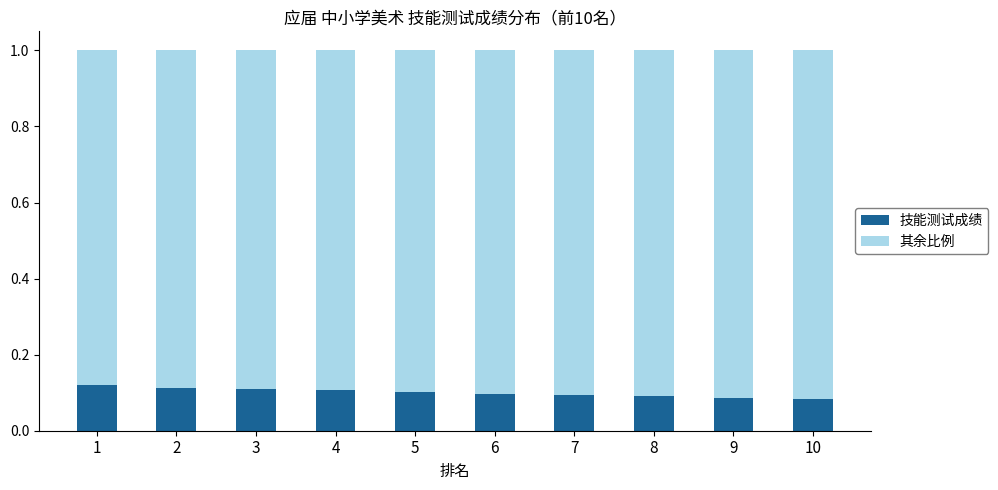

How many 技能测试成绩 values are between 0 and 1?

10